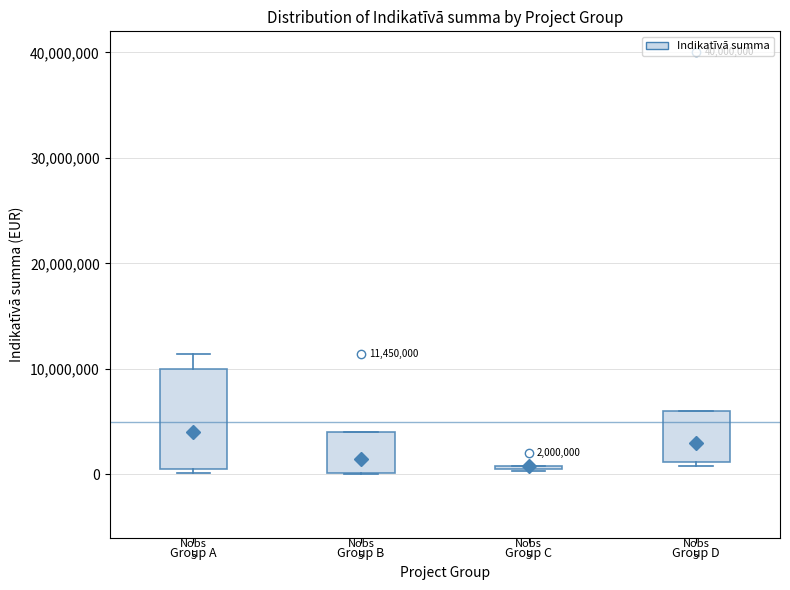

Which box is the tallest, from its lower edge to its upper edge?

Group A